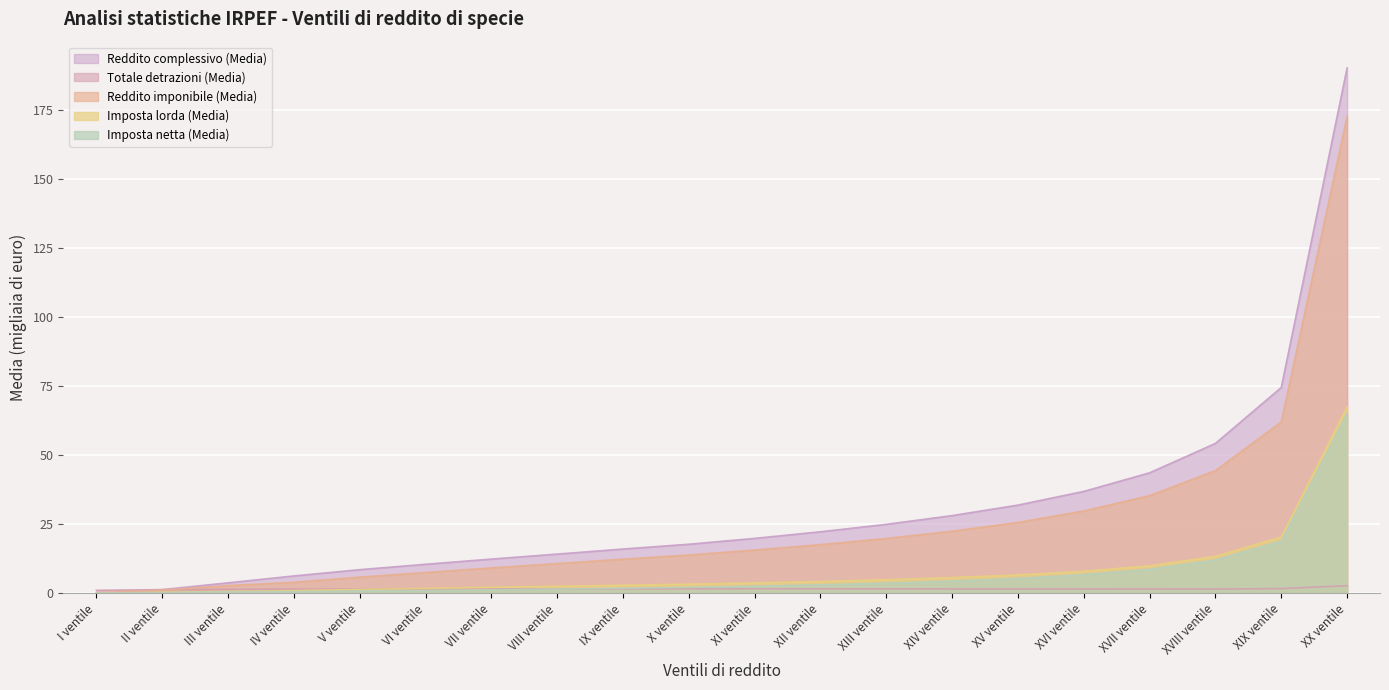

What is the sum of all Imposta netta (Media) values?

139.6